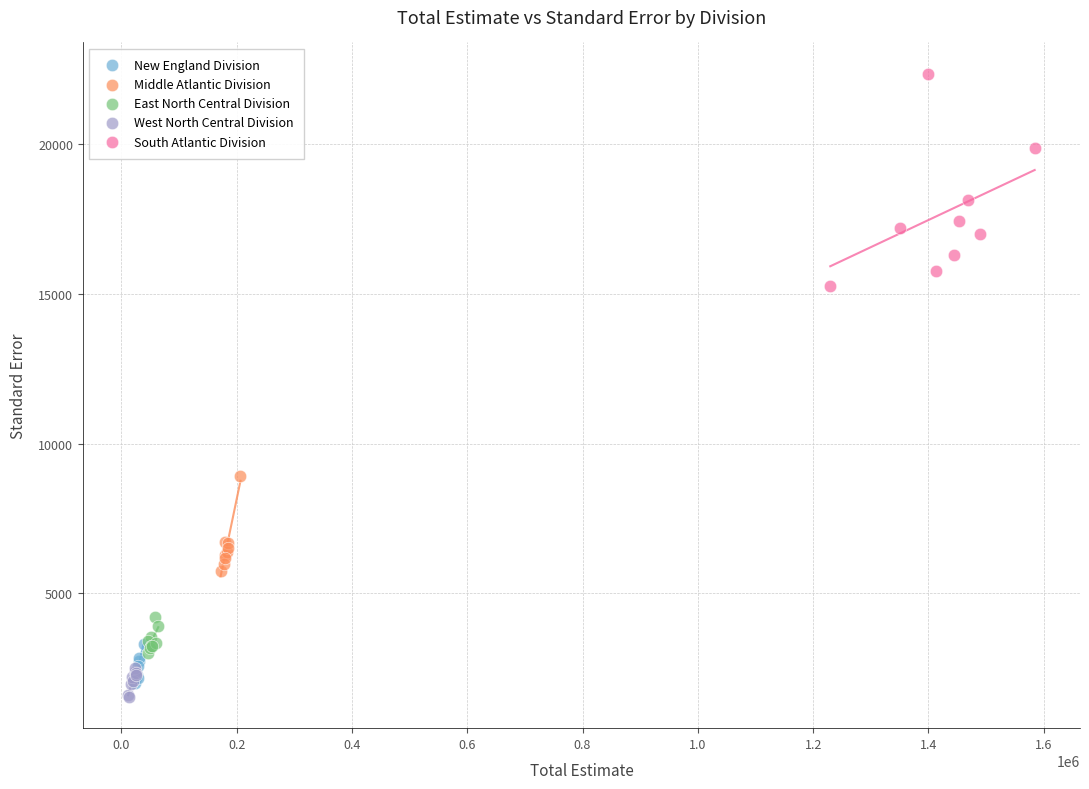

Which series contains the highest Y value?

South Atlantic Division